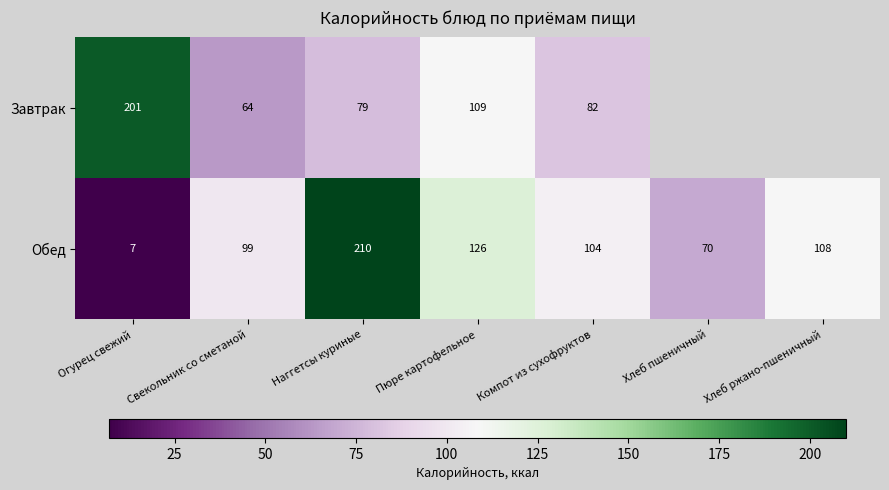

Where is Обед nearest to the value 108?

Хлеб ржано-пшеничный